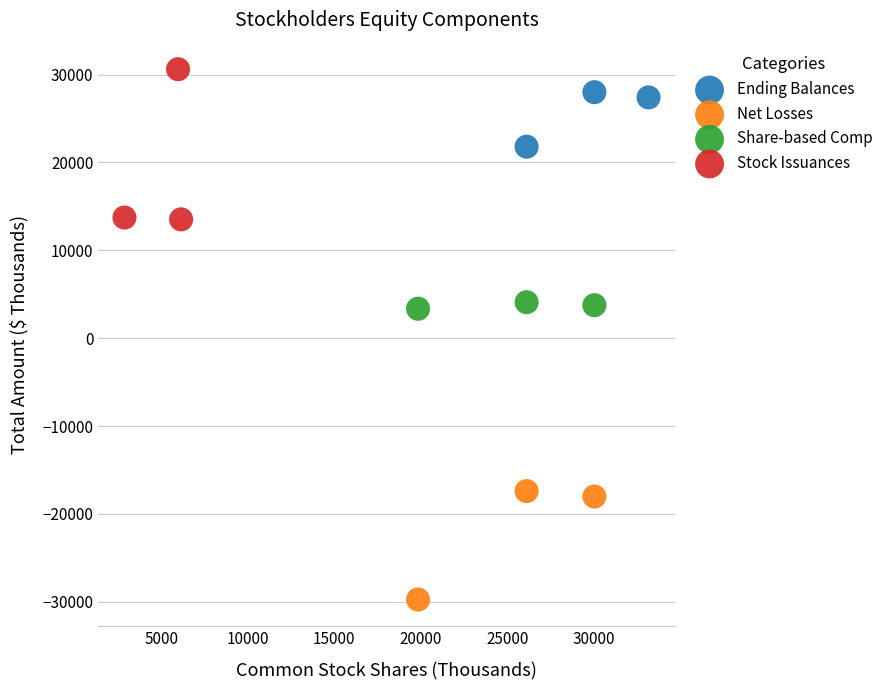

Which series reaches the maximum Y coordinate?

Stock Issuances